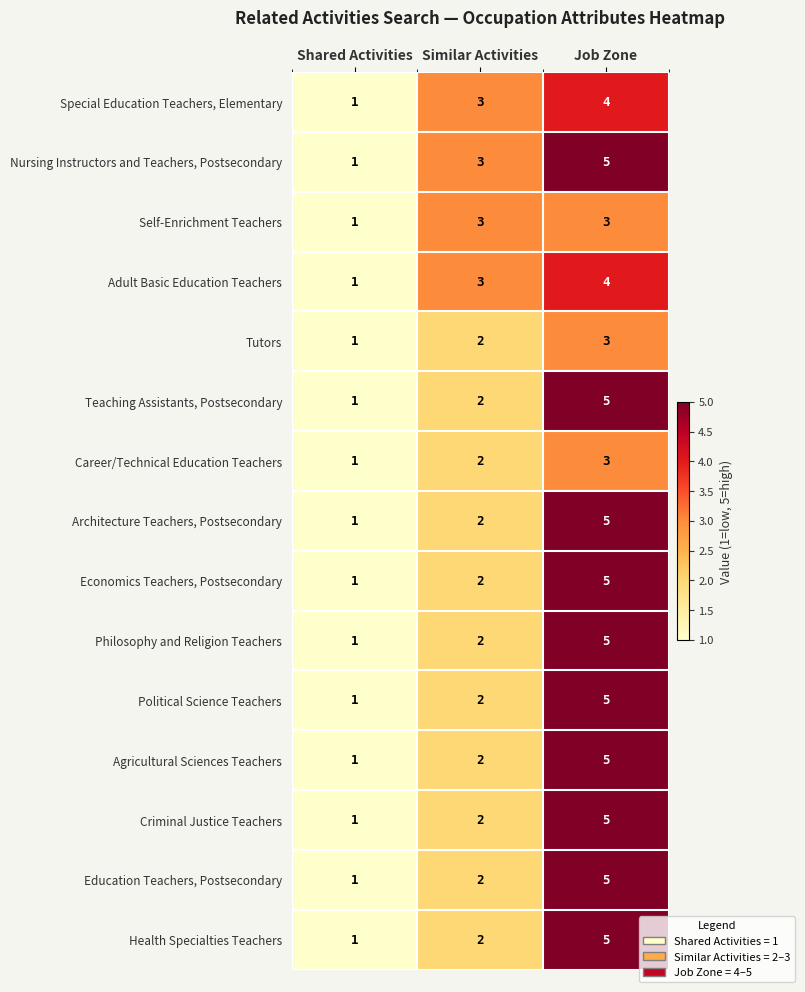

The Adult Basic Education Teachers series shows 3 at Similar Activities. True or false?

True